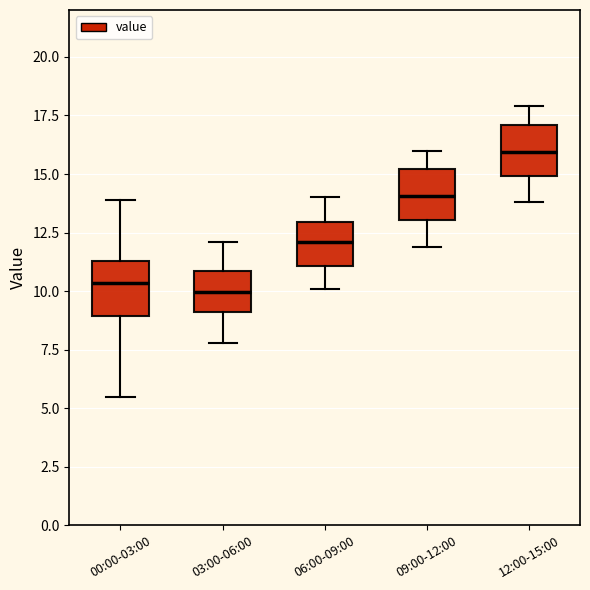

Which box has the highest median line?

12:00-15:00